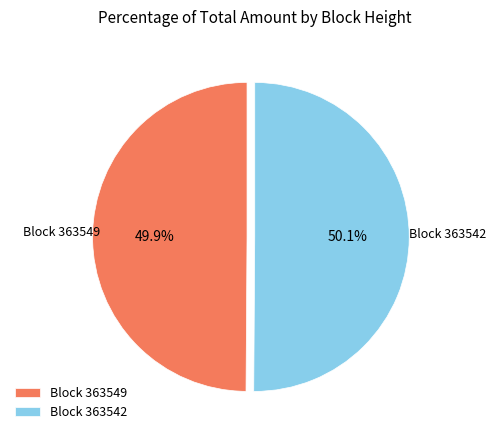

Is there a majority slice in this chart?

Yes